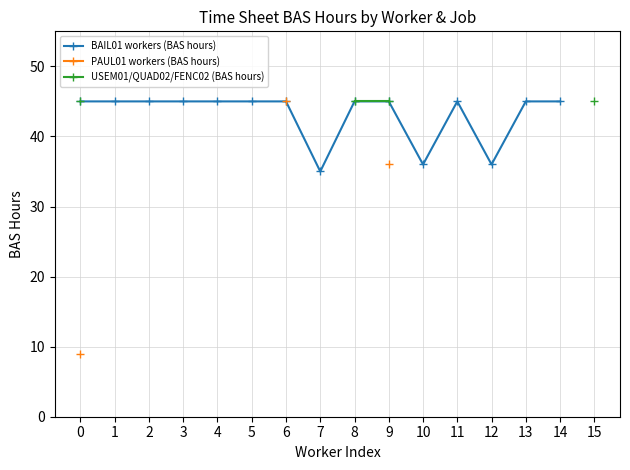

How many lines are shown in the chart?

3